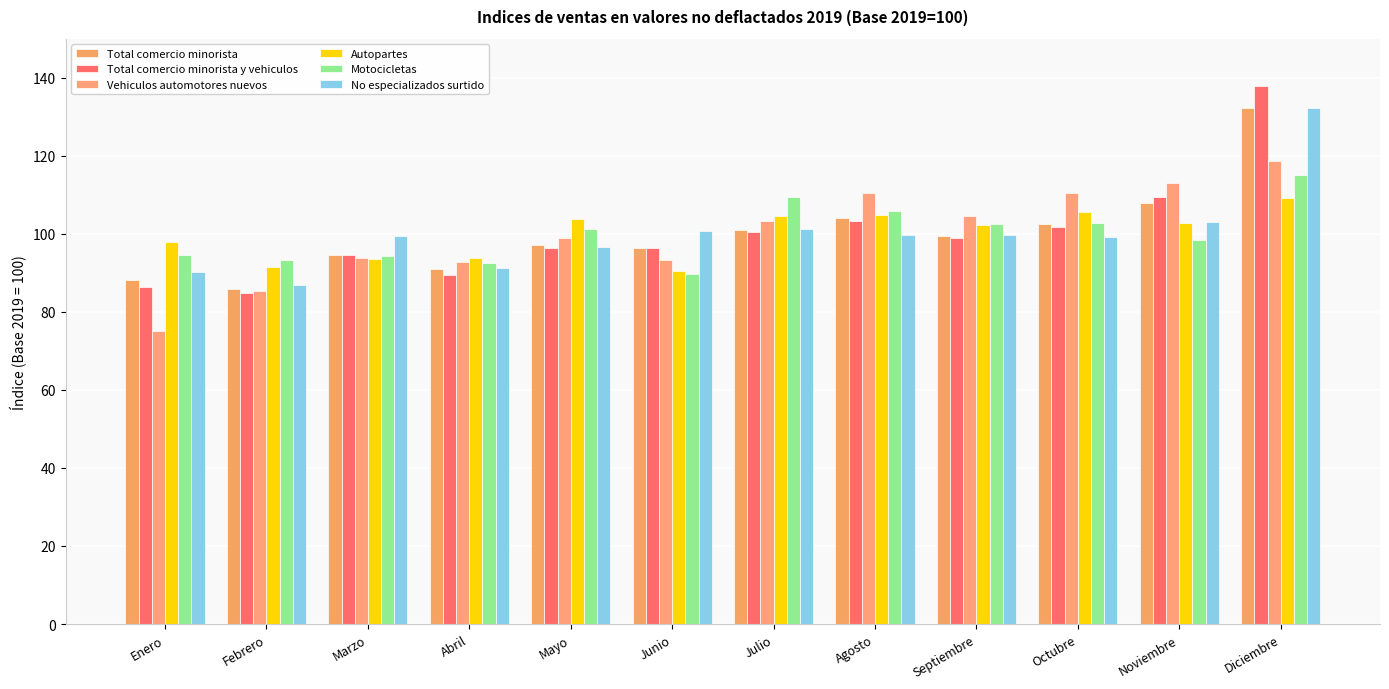

What is the maximum value for No especializados surtido?

132.3